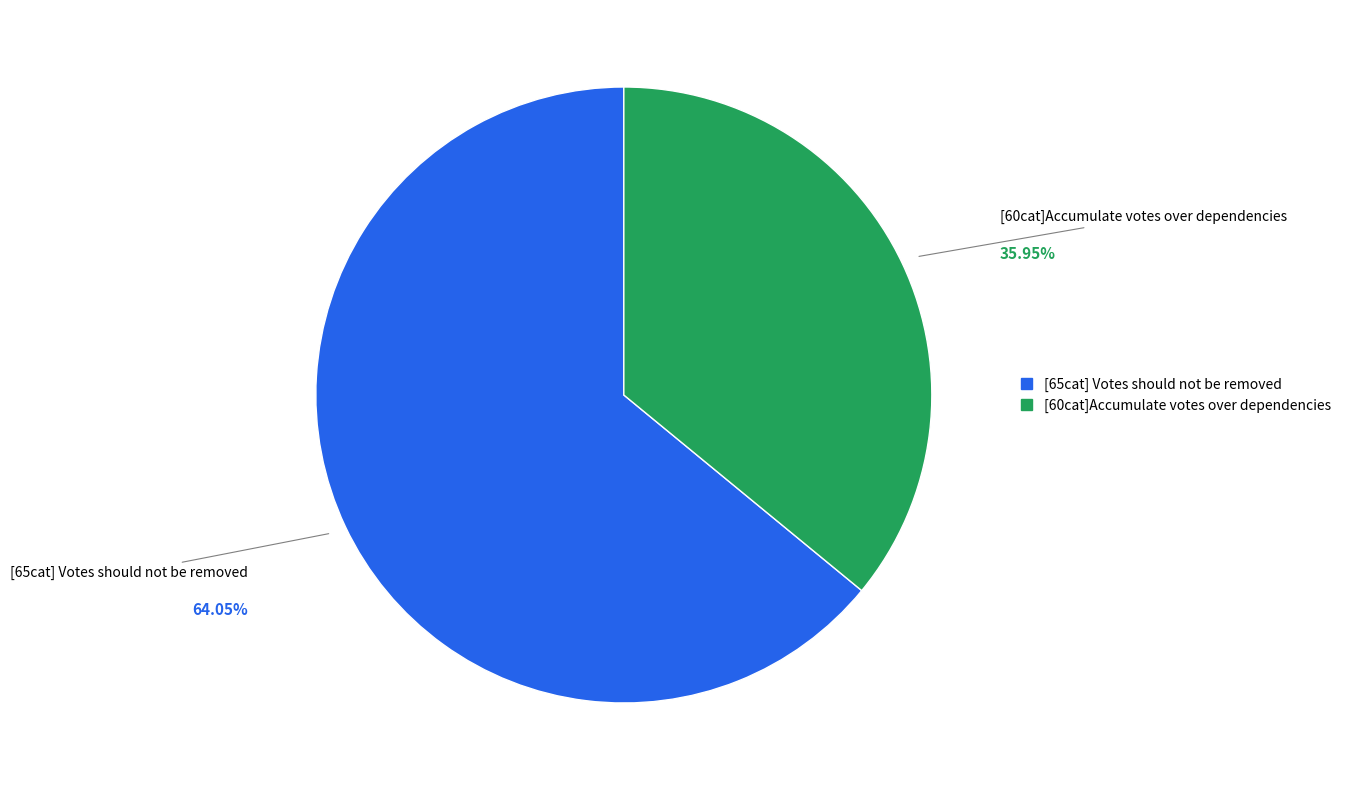

How many slices are in this pie chart?

2